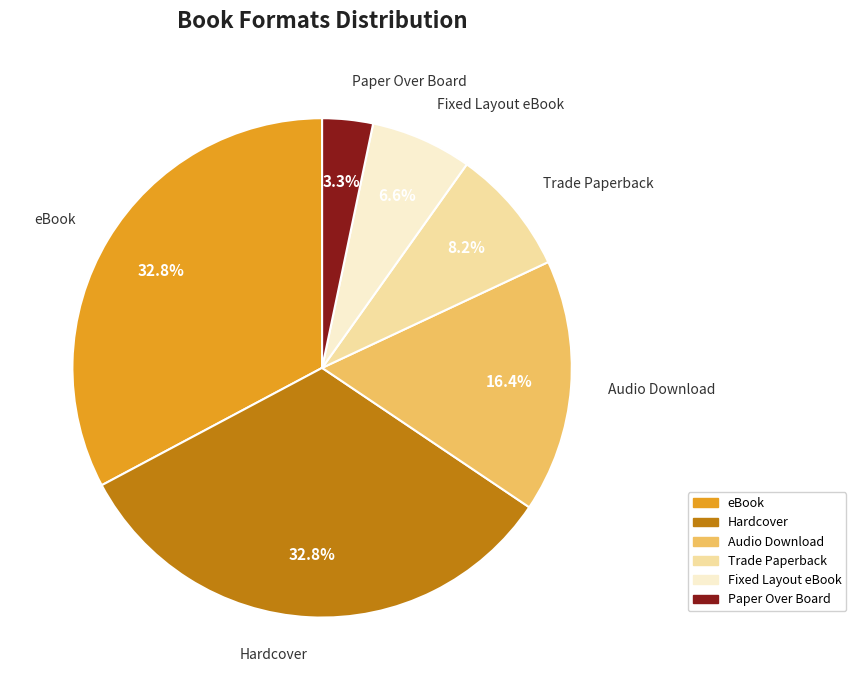

Which category has the smallest portion of the pie?

Paper Over Board